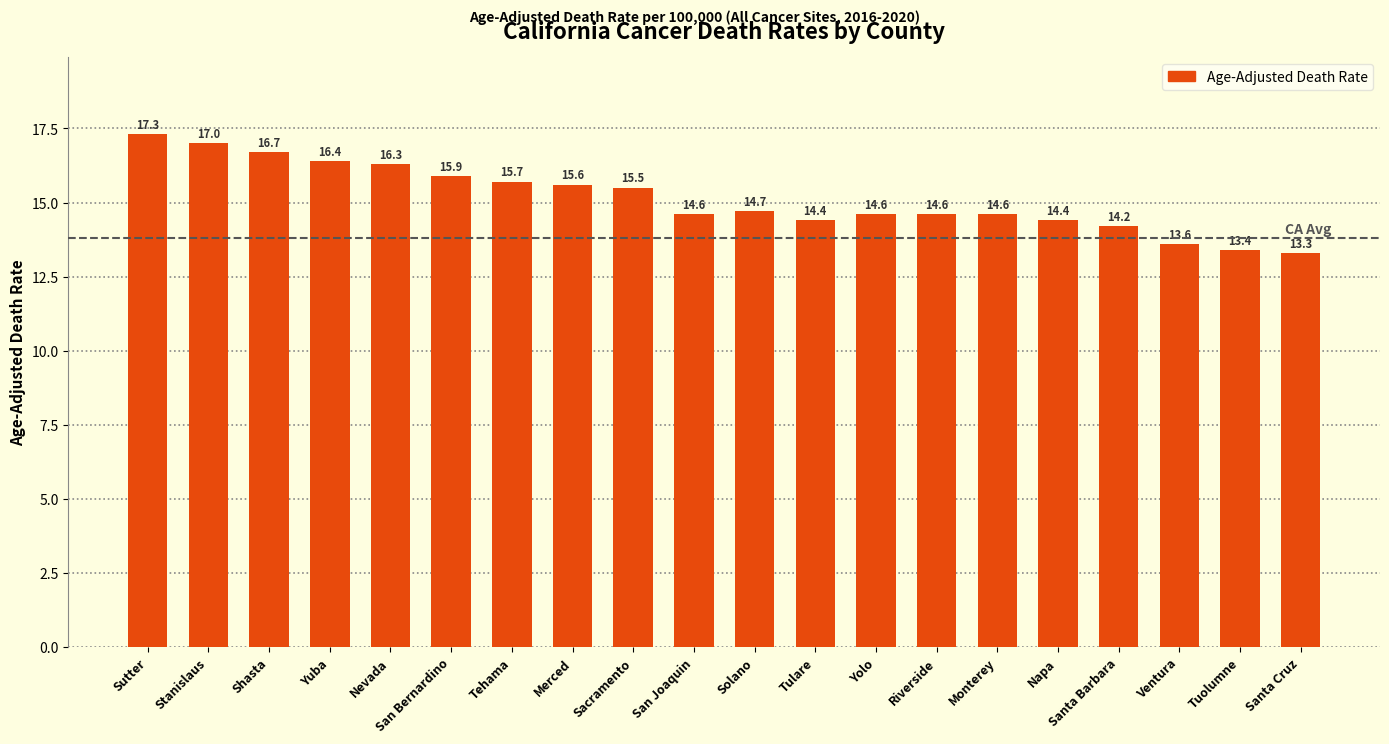

Where is the data nearest to the value 15?

Solano